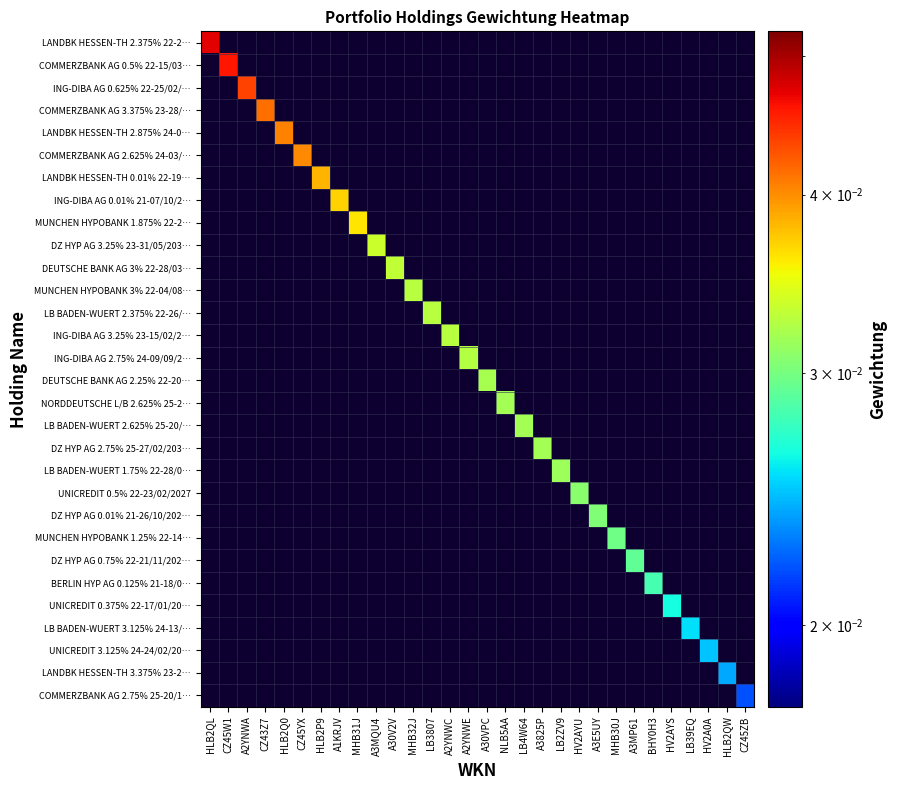

Reading left to right, list all the values displayed in this chart.

LANDBK HESSEN-TH 2.375% 22-2…: HLB2QL=0.0	CZ45W1=0.0	A2YNWA=0.0	CZ43Z7=0.0	HLB2Q0=0.0	CZ45YX=0.0	HLB2P9=0.0	A1KRJV=0.0	MHB31J=0.0	A3MQU4=0.0	A30V2V=0.0	MHB32J=0.0	LB3807=0.0	A2YNWC=0.0	A2YNWE=0.0	A30VPC=0.0	NLB5AA=0.0	LB4W64=0.0	A3825P=0.0	LB2ZV9=0.0	HV2AYU=0.0	A3E5UY=0.0	MHB30J=0.0	A3MP61=0.0	BHY0H3=0.0	HV2AYS=0.0	LB39EQ=0.0	HV2A0A=0.0	HLB2QW=0.0	CZ45ZB=0.0
COMMERZBANK AG 0.5% 22-15/03…: HLB2QL=0.0	CZ45W1=0.0	A2YNWA=0.0	CZ43Z7=0.0	HLB2Q0=0.0	CZ45YX=0.0	HLB2P9=0.0	A1KRJV=0.0	MHB31J=0.0	A3MQU4=0.0	A30V2V=0.0	MHB32J=0.0	LB3807=0.0	A2YNWC=0.0	A2YNWE=0.0	A30VPC=0.0	NLB5AA=0.0	LB4W64=0.0	A3825P=0.0	LB2ZV9=0.0	HV2AYU=0.0	A3E5UY=0.0	MHB30J=0.0	A3MP61=0.0	BHY0H3=0.0	HV2AYS=0.0	LB39EQ=0.0	HV2A0A=0.0	HLB2QW=0.0	CZ45ZB=0.0
ING-DIBA AG 0.625% 22-25/02/…: HLB2QL=0.0	CZ45W1=0.0	A2YNWA=0.0	CZ43Z7=0.0	HLB2Q0=0.0	CZ45YX=0.0	HLB2P9=0.0	A1KRJV=0.0	MHB31J=0.0	A3MQU4=0.0	A30V2V=0.0	MHB32J=0.0	LB3807=0.0	A2YNWC=0.0	A2YNWE=0.0	A30VPC=0.0	NLB5AA=0.0	LB4W64=0.0	A3825P=0.0	LB2ZV9=0.0	HV2AYU=0.0	A3E5UY=0.0	MHB30J=0.0	A3MP61=0.0	BHY0H3=0.0	HV2AYS=0.0	LB39EQ=0.0	HV2A0A=0.0	HLB2QW=0.0	CZ45ZB=0.0
COMMERZBANK AG 3.375% 23-28/…: HLB2QL=0.0	CZ45W1=0.0	A2YNWA=0.0	CZ43Z7=0.0	HLB2Q0=0.0	CZ45YX=0.0	HLB2P9=0.0	A1KRJV=0.0	MHB31J=0.0	A3MQU4=0.0	A30V2V=0.0	MHB32J=0.0	LB3807=0.0	A2YNWC=0.0	A2YNWE=0.0	A30VPC=0.0	NLB5AA=0.0	LB4W64=0.0	A3825P=0.0	LB2ZV9=0.0	HV2AYU=0.0	A3E5UY=0.0	MHB30J=0.0	A3MP61=0.0	BHY0H3=0.0	HV2AYS=0.0	LB39EQ=0.0	HV2A0A=0.0	HLB2QW=0.0	CZ45ZB=0.0
LANDBK HESSEN-TH 2.875% 24-0…: HLB2QL=0.0	CZ45W1=0.0	A2YNWA=0.0	CZ43Z7=0.0	HLB2Q0=0.0	CZ45YX=0.0	HLB2P9=0.0	A1KRJV=0.0	MHB31J=0.0	A3MQU4=0.0	A30V2V=0.0	MHB32J=0.0	LB3807=0.0	A2YNWC=0.0	A2YNWE=0.0	A30VPC=0.0	NLB5AA=0.0	LB4W64=0.0	A3825P=0.0	LB2ZV9=0.0	HV2AYU=0.0	A3E5UY=0.0	MHB30J=0.0	A3MP61=0.0	BHY0H3=0.0	HV2AYS=0.0	LB39EQ=0.0	HV2A0A=0.0	HLB2QW=0.0	CZ45ZB=0.0
COMMERZBANK AG 2.625% 24-03/…: HLB2QL=0.0	CZ45W1=0.0	A2YNWA=0.0	CZ43Z7=0.0	HLB2Q0=0.0	CZ45YX=0.0	HLB2P9=0.0	A1KRJV=0.0	MHB31J=0.0	A3MQU4=0.0	A30V2V=0.0	MHB32J=0.0	LB3807=0.0	A2YNWC=0.0	A2YNWE=0.0	A30VPC=0.0	NLB5AA=0.0	LB4W64=0.0	A3825P=0.0	LB2ZV9=0.0	HV2AYU=0.0	A3E5UY=0.0	MHB30J=0.0	A3MP61=0.0	BHY0H3=0.0	HV2AYS=0.0	LB39EQ=0.0	HV2A0A=0.0	HLB2QW=0.0	CZ45ZB=0.0
LANDBK HESSEN-TH 0.01% 22-19…: HLB2QL=0.0	CZ45W1=0.0	A2YNWA=0.0	CZ43Z7=0.0	HLB2Q0=0.0	CZ45YX=0.0	HLB2P9=0.0	A1KRJV=0.0	MHB31J=0.0	A3MQU4=0.0	A30V2V=0.0	MHB32J=0.0	LB3807=0.0	A2YNWC=0.0	A2YNWE=0.0	A30VPC=0.0	NLB5AA=0.0	LB4W64=0.0	A3825P=0.0	LB2ZV9=0.0	HV2AYU=0.0	A3E5UY=0.0	MHB30J=0.0	A3MP61=0.0	BHY0H3=0.0	HV2AYS=0.0	LB39EQ=0.0	HV2A0A=0.0	HLB2QW=0.0	CZ45ZB=0.0
ING-DIBA AG 0.01% 21-07/10/2…: HLB2QL=0.0	CZ45W1=0.0	A2YNWA=0.0	CZ43Z7=0.0	HLB2Q0=0.0	CZ45YX=0.0	HLB2P9=0.0	A1KRJV=0.0	MHB31J=0.0	A3MQU4=0.0	A30V2V=0.0	MHB32J=0.0	LB3807=0.0	A2YNWC=0.0	A2YNWE=0.0	A30VPC=0.0	NLB5AA=0.0	LB4W64=0.0	A3825P=0.0	LB2ZV9=0.0	HV2AYU=0.0	A3E5UY=0.0	MHB30J=0.0	A3MP61=0.0	BHY0H3=0.0	HV2AYS=0.0	LB39EQ=0.0	HV2A0A=0.0	HLB2QW=0.0	CZ45ZB=0.0
MUNCHEN HYPOBANK 1.875% 22-2…: HLB2QL=0.0	CZ45W1=0.0	A2YNWA=0.0	CZ43Z7=0.0	HLB2Q0=0.0	CZ45YX=0.0	HLB2P9=0.0	A1KRJV=0.0	MHB31J=0.0	A3MQU4=0.0	A30V2V=0.0	MHB32J=0.0	LB3807=0.0	A2YNWC=0.0	A2YNWE=0.0	A30VPC=0.0	NLB5AA=0.0	LB4W64=0.0	A3825P=0.0	LB2ZV9=0.0	HV2AYU=0.0	A3E5UY=0.0	MHB30J=0.0	A3MP61=0.0	BHY0H3=0.0	HV2AYS=0.0	LB39EQ=0.0	HV2A0A=0.0	HLB2QW=0.0	CZ45ZB=0.0
DZ HYP AG 3.25% 23-31/05/203…: HLB2QL=0.0	CZ45W1=0.0	A2YNWA=0.0	CZ43Z7=0.0	HLB2Q0=0.0	CZ45YX=0.0	HLB2P9=0.0	A1KRJV=0.0	MHB31J=0.0	A3MQU4=0.0	A30V2V=0.0	MHB32J=0.0	LB3807=0.0	A2YNWC=0.0	A2YNWE=0.0	A30VPC=0.0	NLB5AA=0.0	LB4W64=0.0	A3825P=0.0	LB2ZV9=0.0	HV2AYU=0.0	A3E5UY=0.0	MHB30J=0.0	A3MP61=0.0	BHY0H3=0.0	HV2AYS=0.0	LB39EQ=0.0	HV2A0A=0.0	HLB2QW=0.0	CZ45ZB=0.0
DEUTSCHE BANK AG 3% 22-28/03…: HLB2QL=0.0	CZ45W1=0.0	A2YNWA=0.0	CZ43Z7=0.0	HLB2Q0=0.0	CZ45YX=0.0	HLB2P9=0.0	A1KRJV=0.0	MHB31J=0.0	A3MQU4=0.0	A30V2V=0.0	MHB32J=0.0	LB3807=0.0	A2YNWC=0.0	A2YNWE=0.0	A30VPC=0.0	NLB5AA=0.0	LB4W64=0.0	A3825P=0.0	LB2ZV9=0.0	HV2AYU=0.0	A3E5UY=0.0	MHB30J=0.0	A3MP61=0.0	BHY0H3=0.0	HV2AYS=0.0	LB39EQ=0.0	HV2A0A=0.0	HLB2QW=0.0	CZ45ZB=0.0
MUNCHEN HYPOBANK 3% 22-04/08…: HLB2QL=0.0	CZ45W1=0.0	A2YNWA=0.0	CZ43Z7=0.0	HLB2Q0=0.0	CZ45YX=0.0	HLB2P9=0.0	A1KRJV=0.0	MHB31J=0.0	A3MQU4=0.0	A30V2V=0.0	MHB32J=0.0	LB3807=0.0	A2YNWC=0.0	A2YNWE=0.0	A30VPC=0.0	NLB5AA=0.0	LB4W64=0.0	A3825P=0.0	LB2ZV9=0.0	HV2AYU=0.0	A3E5UY=0.0	MHB30J=0.0	A3MP61=0.0	BHY0H3=0.0	HV2AYS=0.0	LB39EQ=0.0	HV2A0A=0.0	HLB2QW=0.0	CZ45ZB=0.0
LB BADEN-WUERT 2.375% 22-26/…: HLB2QL=0.0	CZ45W1=0.0	A2YNWA=0.0	CZ43Z7=0.0	HLB2Q0=0.0	CZ45YX=0.0	HLB2P9=0.0	A1KRJV=0.0	MHB31J=0.0	A3MQU4=0.0	A30V2V=0.0	MHB32J=0.0	LB3807=0.0	A2YNWC=0.0	A2YNWE=0.0	A30VPC=0.0	NLB5AA=0.0	LB4W64=0.0	A3825P=0.0	LB2ZV9=0.0	HV2AYU=0.0	A3E5UY=0.0	MHB30J=0.0	A3MP61=0.0	BHY0H3=0.0	HV2AYS=0.0	LB39EQ=0.0	HV2A0A=0.0	HLB2QW=0.0	CZ45ZB=0.0
ING-DIBA AG 3.25% 23-15/02/2…: HLB2QL=0.0	CZ45W1=0.0	A2YNWA=0.0	CZ43Z7=0.0	HLB2Q0=0.0	CZ45YX=0.0	HLB2P9=0.0	A1KRJV=0.0	MHB31J=0.0	A3MQU4=0.0	A30V2V=0.0	MHB32J=0.0	LB3807=0.0	A2YNWC=0.0	A2YNWE=0.0	A30VPC=0.0	NLB5AA=0.0	LB4W64=0.0	A3825P=0.0	LB2ZV9=0.0	HV2AYU=0.0	A3E5UY=0.0	MHB30J=0.0	A3MP61=0.0	BHY0H3=0.0	HV2AYS=0.0	LB39EQ=0.0	HV2A0A=0.0	HLB2QW=0.0	CZ45ZB=0.0
ING-DIBA AG 2.75% 24-09/09/2…: HLB2QL=0.0	CZ45W1=0.0	A2YNWA=0.0	CZ43Z7=0.0	HLB2Q0=0.0	CZ45YX=0.0	HLB2P9=0.0	A1KRJV=0.0	MHB31J=0.0	A3MQU4=0.0	A30V2V=0.0	MHB32J=0.0	LB3807=0.0	A2YNWC=0.0	A2YNWE=0.0	A30VPC=0.0	NLB5AA=0.0	LB4W64=0.0	A3825P=0.0	LB2ZV9=0.0	HV2AYU=0.0	A3E5UY=0.0	MHB30J=0.0	A3MP61=0.0	BHY0H3=0.0	HV2AYS=0.0	LB39EQ=0.0	HV2A0A=0.0	HLB2QW=0.0	CZ45ZB=0.0
DEUTSCHE BANK AG 2.25% 22-20…: HLB2QL=0.0	CZ45W1=0.0	A2YNWA=0.0	CZ43Z7=0.0	HLB2Q0=0.0	CZ45YX=0.0	HLB2P9=0.0	A1KRJV=0.0	MHB31J=0.0	A3MQU4=0.0	A30V2V=0.0	MHB32J=0.0	LB3807=0.0	A2YNWC=0.0	A2YNWE=0.0	A30VPC=0.0	NLB5AA=0.0	LB4W64=0.0	A3825P=0.0	LB2ZV9=0.0	HV2AYU=0.0	A3E5UY=0.0	MHB30J=0.0	A3MP61=0.0	BHY0H3=0.0	HV2AYS=0.0	LB39EQ=0.0	HV2A0A=0.0	HLB2QW=0.0	CZ45ZB=0.0
NORDDEUTSCHE L/B 2.625% 25-2…: HLB2QL=0.0	CZ45W1=0.0	A2YNWA=0.0	CZ43Z7=0.0	HLB2Q0=0.0	CZ45YX=0.0	HLB2P9=0.0	A1KRJV=0.0	MHB31J=0.0	A3MQU4=0.0	A30V2V=0.0	MHB32J=0.0	LB3807=0.0	A2YNWC=0.0	A2YNWE=0.0	A30VPC=0.0	NLB5AA=0.0	LB4W64=0.0	A3825P=0.0	LB2ZV9=0.0	HV2AYU=0.0	A3E5UY=0.0	MHB30J=0.0	A3MP61=0.0	BHY0H3=0.0	HV2AYS=0.0	LB39EQ=0.0	HV2A0A=0.0	HLB2QW=0.0	CZ45ZB=0.0
LB BADEN-WUERT 2.625% 25-20/…: HLB2QL=0.0	CZ45W1=0.0	A2YNWA=0.0	CZ43Z7=0.0	HLB2Q0=0.0	CZ45YX=0.0	HLB2P9=0.0	A1KRJV=0.0	MHB31J=0.0	A3MQU4=0.0	A30V2V=0.0	MHB32J=0.0	LB3807=0.0	A2YNWC=0.0	A2YNWE=0.0	A30VPC=0.0	NLB5AA=0.0	LB4W64=0.0	A3825P=0.0	LB2ZV9=0.0	HV2AYU=0.0	A3E5UY=0.0	MHB30J=0.0	A3MP61=0.0	BHY0H3=0.0	HV2AYS=0.0	LB39EQ=0.0	HV2A0A=0.0	HLB2QW=0.0	CZ45ZB=0.0
DZ HYP AG 2.75% 25-27/02/203…: HLB2QL=0.0	CZ45W1=0.0	A2YNWA=0.0	CZ43Z7=0.0	HLB2Q0=0.0	CZ45YX=0.0	HLB2P9=0.0	A1KRJV=0.0	MHB31J=0.0	A3MQU4=0.0	A30V2V=0.0	MHB32J=0.0	LB3807=0.0	A2YNWC=0.0	A2YNWE=0.0	A30VPC=0.0	NLB5AA=0.0	LB4W64=0.0	A3825P=0.0	LB2ZV9=0.0	HV2AYU=0.0	A3E5UY=0.0	MHB30J=0.0	A3MP61=0.0	BHY0H3=0.0	HV2AYS=0.0	LB39EQ=0.0	HV2A0A=0.0	HLB2QW=0.0	CZ45ZB=0.0
LB BADEN-WUERT 1.75% 22-28/0…: HLB2QL=0.0	CZ45W1=0.0	A2YNWA=0.0	CZ43Z7=0.0	HLB2Q0=0.0	CZ45YX=0.0	HLB2P9=0.0	A1KRJV=0.0	MHB31J=0.0	A3MQU4=0.0	A30V2V=0.0	MHB32J=0.0	LB3807=0.0	A2YNWC=0.0	A2YNWE=0.0	A30VPC=0.0	NLB5AA=0.0	LB4W64=0.0	A3825P=0.0	LB2ZV9=0.0	HV2AYU=0.0	A3E5UY=0.0	MHB30J=0.0	A3MP61=0.0	BHY0H3=0.0	HV2AYS=0.0	LB39EQ=0.0	HV2A0A=0.0	HLB2QW=0.0	CZ45ZB=0.0
UNICREDIT 0.5% 22-23/02/2027: HLB2QL=0.0	CZ45W1=0.0	A2YNWA=0.0	CZ43Z7=0.0	HLB2Q0=0.0	CZ45YX=0.0	HLB2P9=0.0	A1KRJV=0.0	MHB31J=0.0	A3MQU4=0.0	A30V2V=0.0	MHB32J=0.0	LB3807=0.0	A2YNWC=0.0	A2YNWE=0.0	A30VPC=0.0	NLB5AA=0.0	LB4W64=0.0	A3825P=0.0	LB2ZV9=0.0	HV2AYU=0.0	A3E5UY=0.0	MHB30J=0.0	A3MP61=0.0	BHY0H3=0.0	HV2AYS=0.0	LB39EQ=0.0	HV2A0A=0.0	HLB2QW=0.0	CZ45ZB=0.0
DZ HYP AG 0.01% 21-26/10/202…: HLB2QL=0.0	CZ45W1=0.0	A2YNWA=0.0	CZ43Z7=0.0	HLB2Q0=0.0	CZ45YX=0.0	HLB2P9=0.0	A1KRJV=0.0	MHB31J=0.0	A3MQU4=0.0	A30V2V=0.0	MHB32J=0.0	LB3807=0.0	A2YNWC=0.0	A2YNWE=0.0	A30VPC=0.0	NLB5AA=0.0	LB4W64=0.0	A3825P=0.0	LB2ZV9=0.0	HV2AYU=0.0	A3E5UY=0.0	MHB30J=0.0	A3MP61=0.0	BHY0H3=0.0	HV2AYS=0.0	LB39EQ=0.0	HV2A0A=0.0	HLB2QW=0.0	CZ45ZB=0.0
MUNCHEN HYPOBANK 1.25% 22-14…: HLB2QL=0.0	CZ45W1=0.0	A2YNWA=0.0	CZ43Z7=0.0	HLB2Q0=0.0	CZ45YX=0.0	HLB2P9=0.0	A1KRJV=0.0	MHB31J=0.0	A3MQU4=0.0	A30V2V=0.0	MHB32J=0.0	LB3807=0.0	A2YNWC=0.0	A2YNWE=0.0	A30VPC=0.0	NLB5AA=0.0	LB4W64=0.0	A3825P=0.0	LB2ZV9=0.0	HV2AYU=0.0	A3E5UY=0.0	MHB30J=0.0	A3MP61=0.0	BHY0H3=0.0	HV2AYS=0.0	LB39EQ=0.0	HV2A0A=0.0	HLB2QW=0.0	CZ45ZB=0.0
DZ HYP AG 0.75% 22-21/11/202…: HLB2QL=0.0	CZ45W1=0.0	A2YNWA=0.0	CZ43Z7=0.0	HLB2Q0=0.0	CZ45YX=0.0	HLB2P9=0.0	A1KRJV=0.0	MHB31J=0.0	A3MQU4=0.0	A30V2V=0.0	MHB32J=0.0	LB3807=0.0	A2YNWC=0.0	A2YNWE=0.0	A30VPC=0.0	NLB5AA=0.0	LB4W64=0.0	A3825P=0.0	LB2ZV9=0.0	HV2AYU=0.0	A3E5UY=0.0	MHB30J=0.0	A3MP61=0.0	BHY0H3=0.0	HV2AYS=0.0	LB39EQ=0.0	HV2A0A=0.0	HLB2QW=0.0	CZ45ZB=0.0
BERLIN HYP AG 0.125% 21-18/0…: HLB2QL=0.0	CZ45W1=0.0	A2YNWA=0.0	CZ43Z7=0.0	HLB2Q0=0.0	CZ45YX=0.0	HLB2P9=0.0	A1KRJV=0.0	MHB31J=0.0	A3MQU4=0.0	A30V2V=0.0	MHB32J=0.0	LB3807=0.0	A2YNWC=0.0	A2YNWE=0.0	A30VPC=0.0	NLB5AA=0.0	LB4W64=0.0	A3825P=0.0	LB2ZV9=0.0	HV2AYU=0.0	A3E5UY=0.0	MHB30J=0.0	A3MP61=0.0	BHY0H3=0.0	HV2AYS=0.0	LB39EQ=0.0	HV2A0A=0.0	HLB2QW=0.0	CZ45ZB=0.0
UNICREDIT 0.375% 22-17/01/20…: HLB2QL=0.0	CZ45W1=0.0	A2YNWA=0.0	CZ43Z7=0.0	HLB2Q0=0.0	CZ45YX=0.0	HLB2P9=0.0	A1KRJV=0.0	MHB31J=0.0	A3MQU4=0.0	A30V2V=0.0	MHB32J=0.0	LB3807=0.0	A2YNWC=0.0	A2YNWE=0.0	A30VPC=0.0	NLB5AA=0.0	LB4W64=0.0	A3825P=0.0	LB2ZV9=0.0	HV2AYU=0.0	A3E5UY=0.0	MHB30J=0.0	A3MP61=0.0	BHY0H3=0.0	HV2AYS=0.0	LB39EQ=0.0	HV2A0A=0.0	HLB2QW=0.0	CZ45ZB=0.0
LB BADEN-WUERT 3.125% 24-13/…: HLB2QL=0.0	CZ45W1=0.0	A2YNWA=0.0	CZ43Z7=0.0	HLB2Q0=0.0	CZ45YX=0.0	HLB2P9=0.0	A1KRJV=0.0	MHB31J=0.0	A3MQU4=0.0	A30V2V=0.0	MHB32J=0.0	LB3807=0.0	A2YNWC=0.0	A2YNWE=0.0	A30VPC=0.0	NLB5AA=0.0	LB4W64=0.0	A3825P=0.0	LB2ZV9=0.0	HV2AYU=0.0	A3E5UY=0.0	MHB30J=0.0	A3MP61=0.0	BHY0H3=0.0	HV2AYS=0.0	LB39EQ=0.0	HV2A0A=0.0	HLB2QW=0.0	CZ45ZB=0.0
UNICREDIT 3.125% 24-24/02/20…: HLB2QL=0.0	CZ45W1=0.0	A2YNWA=0.0	CZ43Z7=0.0	HLB2Q0=0.0	CZ45YX=0.0	HLB2P9=0.0	A1KRJV=0.0	MHB31J=0.0	A3MQU4=0.0	A30V2V=0.0	MHB32J=0.0	LB3807=0.0	A2YNWC=0.0	A2YNWE=0.0	A30VPC=0.0	NLB5AA=0.0	LB4W64=0.0	A3825P=0.0	LB2ZV9=0.0	HV2AYU=0.0	A3E5UY=0.0	MHB30J=0.0	A3MP61=0.0	BHY0H3=0.0	HV2AYS=0.0	LB39EQ=0.0	HV2A0A=0.0	HLB2QW=0.0	CZ45ZB=0.0
LANDBK HESSEN-TH 3.375% 23-2…: HLB2QL=0.0	CZ45W1=0.0	A2YNWA=0.0	CZ43Z7=0.0	HLB2Q0=0.0	CZ45YX=0.0	HLB2P9=0.0	A1KRJV=0.0	MHB31J=0.0	A3MQU4=0.0	A30V2V=0.0	MHB32J=0.0	LB3807=0.0	A2YNWC=0.0	A2YNWE=0.0	A30VPC=0.0	NLB5AA=0.0	LB4W64=0.0	A3825P=0.0	LB2ZV9=0.0	HV2AYU=0.0	A3E5UY=0.0	MHB30J=0.0	A3MP61=0.0	BHY0H3=0.0	HV2AYS=0.0	LB39EQ=0.0	HV2A0A=0.0	HLB2QW=0.0	CZ45ZB=0.0
COMMERZBANK AG 2.75% 25-20/1…: HLB2QL=0.0	CZ45W1=0.0	A2YNWA=0.0	CZ43Z7=0.0	HLB2Q0=0.0	CZ45YX=0.0	HLB2P9=0.0	A1KRJV=0.0	MHB31J=0.0	A3MQU4=0.0	A30V2V=0.0	MHB32J=0.0	LB3807=0.0	A2YNWC=0.0	A2YNWE=0.0	A30VPC=0.0	NLB5AA=0.0	LB4W64=0.0	A3825P=0.0	LB2ZV9=0.0	HV2AYU=0.0	A3E5UY=0.0	MHB30J=0.0	A3MP61=0.0	BHY0H3=0.0	HV2AYS=0.0	LB39EQ=0.0	HV2A0A=0.0	HLB2QW=0.0	CZ45ZB=0.0